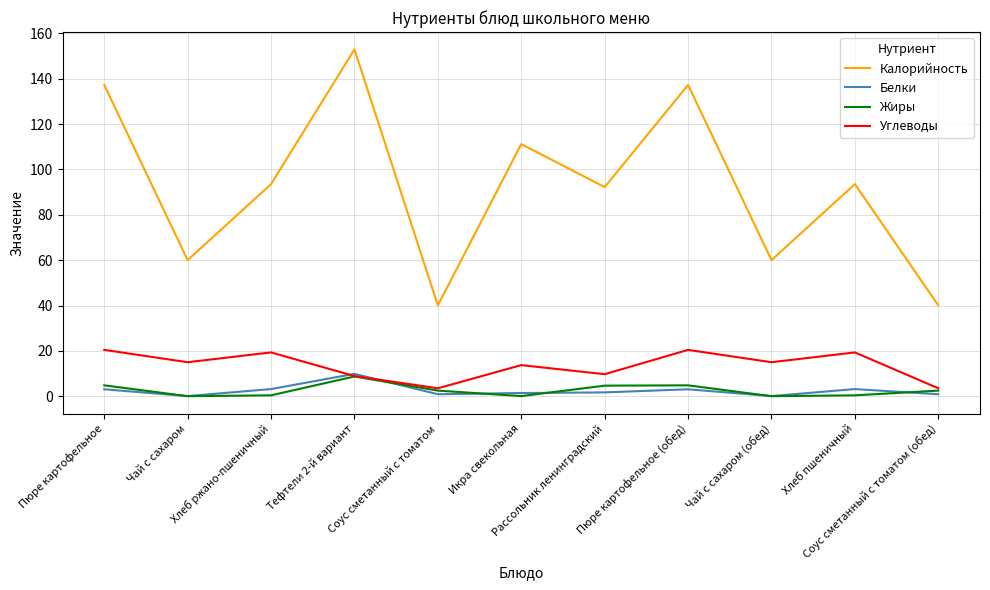

What is the difference between the second highest and second lowest values in the Белки series?

3.1